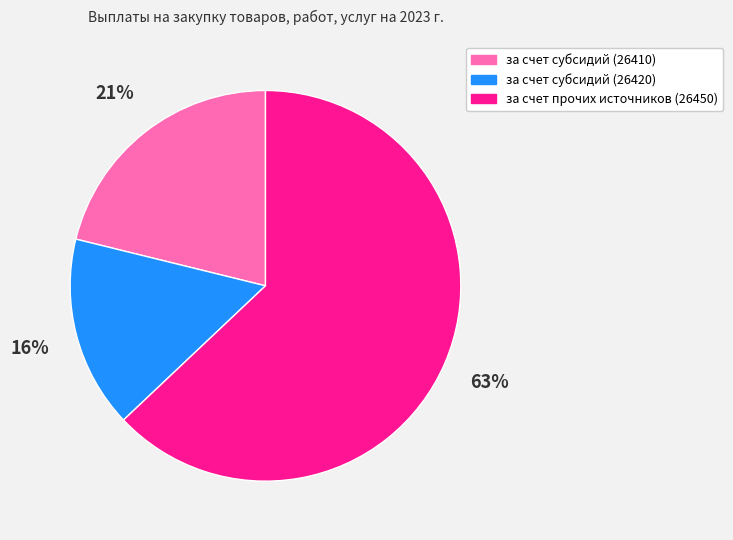

True or false: за счет субсидий (26410) accounts for 21% of the total.

True